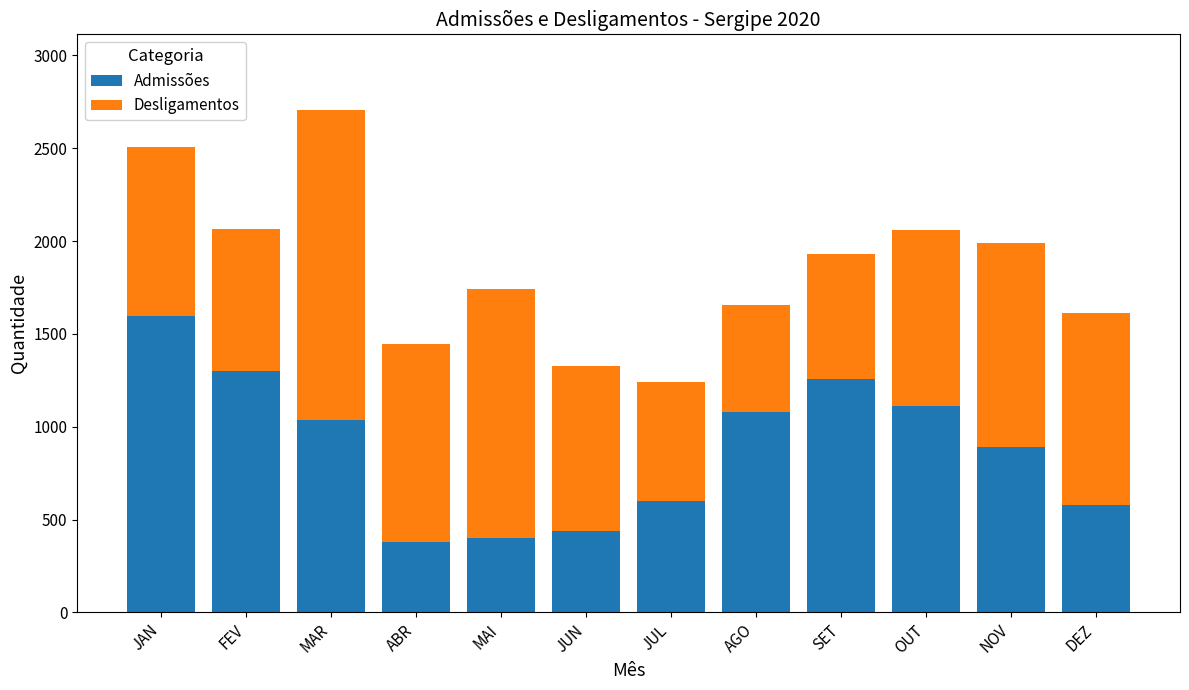

What value does the Admissões series have at AGO?

1077